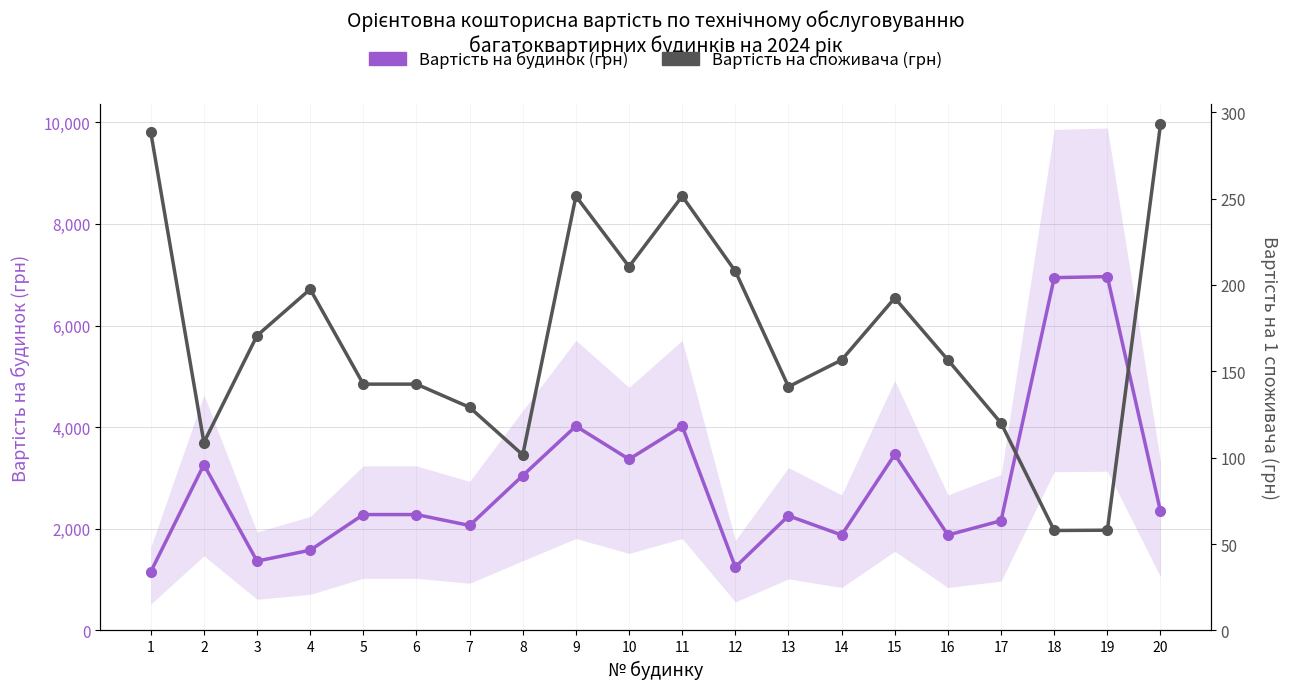

What are all the series names shown in the legend?

Вартість на будинок (грн), Вартість на споживача (грн)